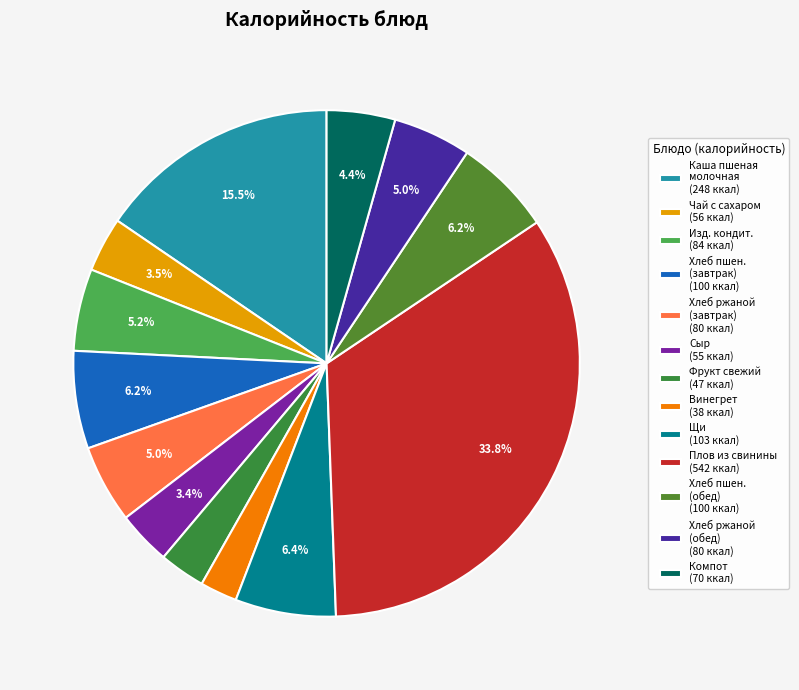

How many slices are in this pie chart?

13